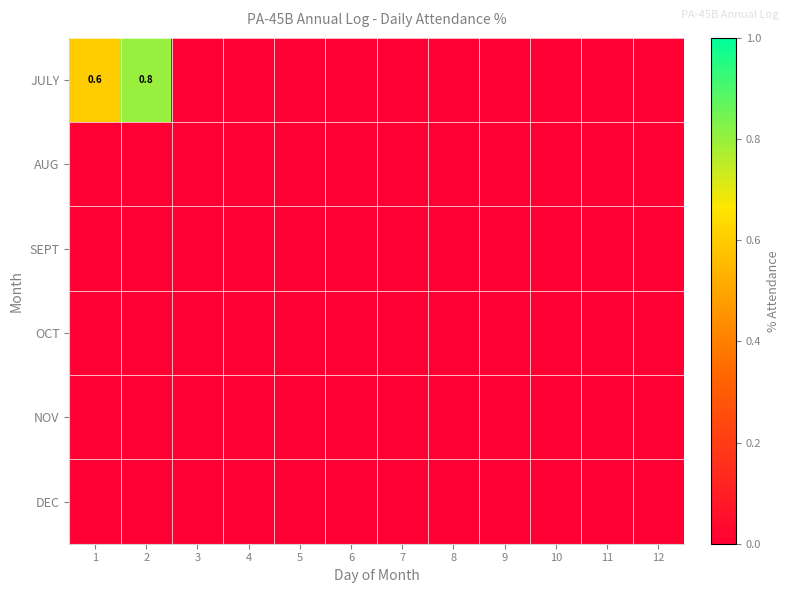

List the labels in order of OCT value, smallest first.

1, 2, 3, 4, 5, 6, 7, 8, 9, 10, 11, 12